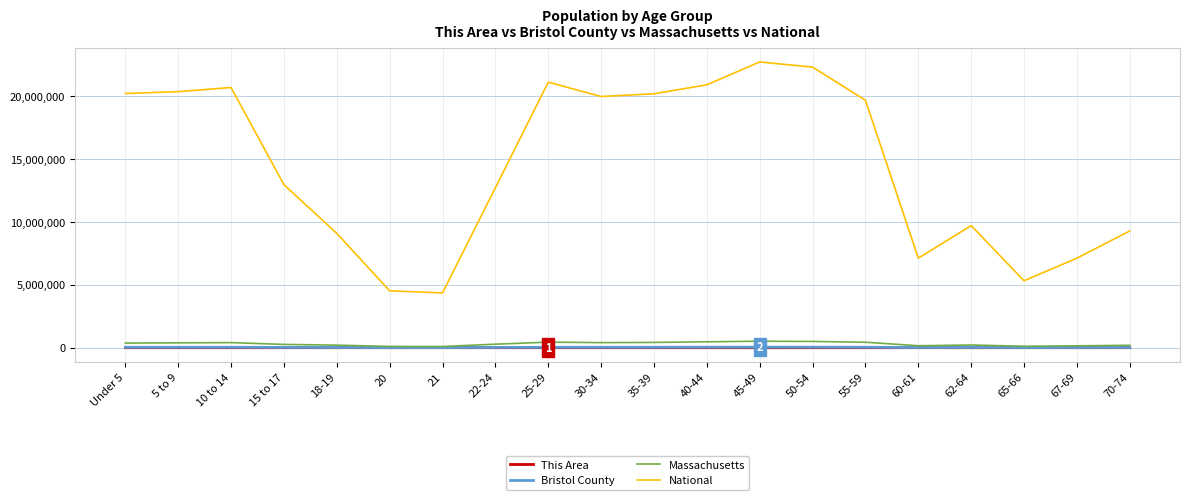

True or false: National and This Area cross at least once.

False